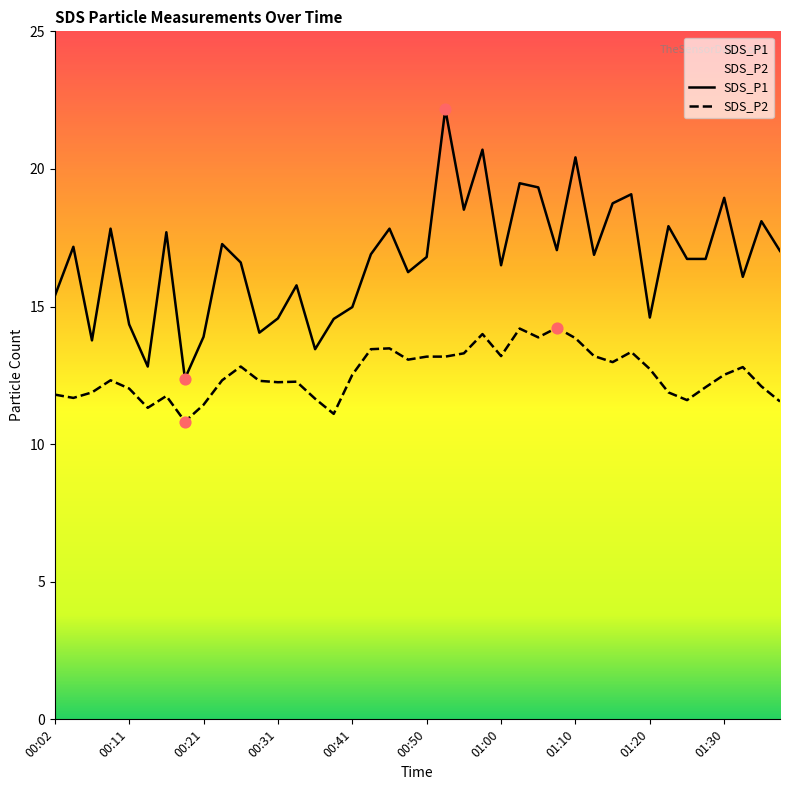

Which series has the widest spread of Y values?

SDS_P1